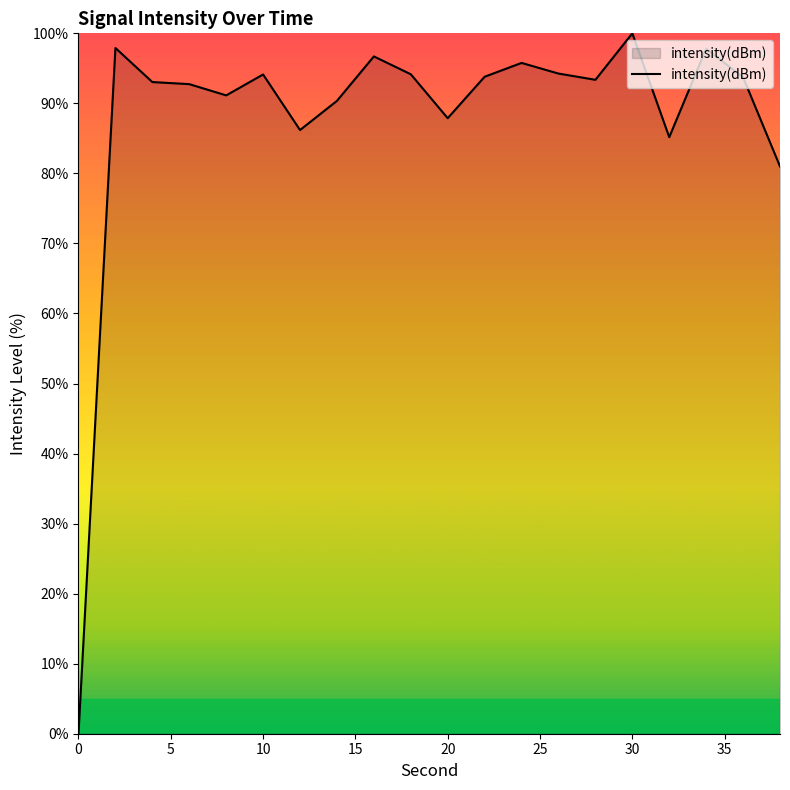

What is the difference between the maximum and second lowest values?

19.0